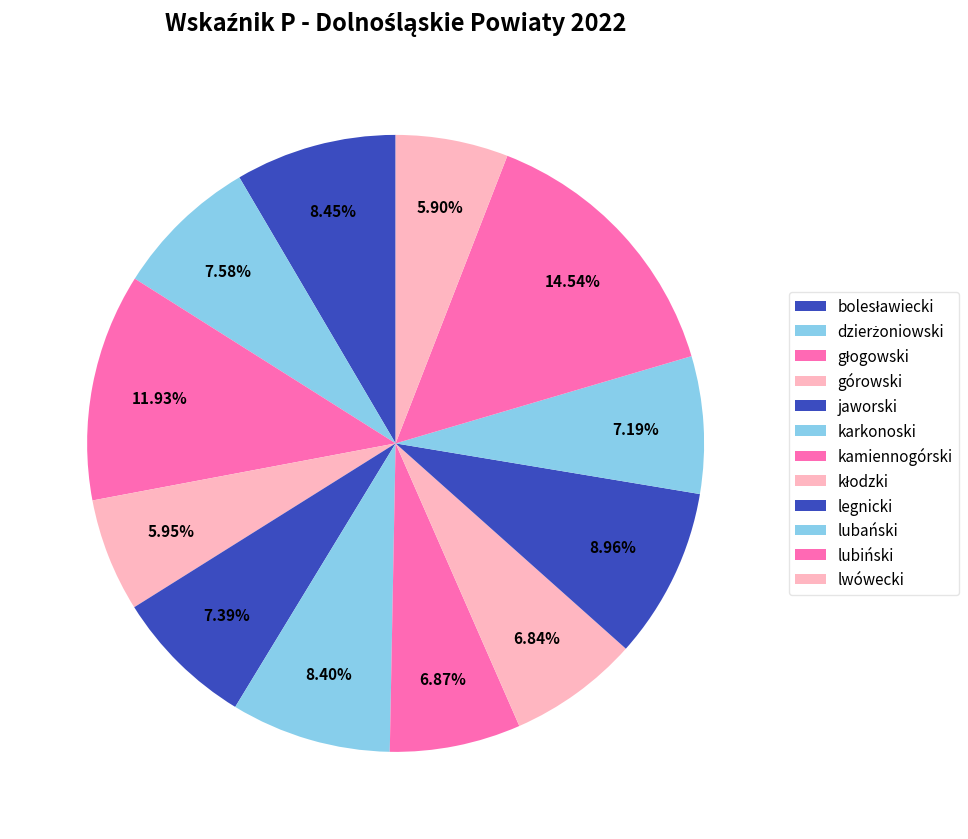

What percentage is NOT represented by karkonoski?

91.6%